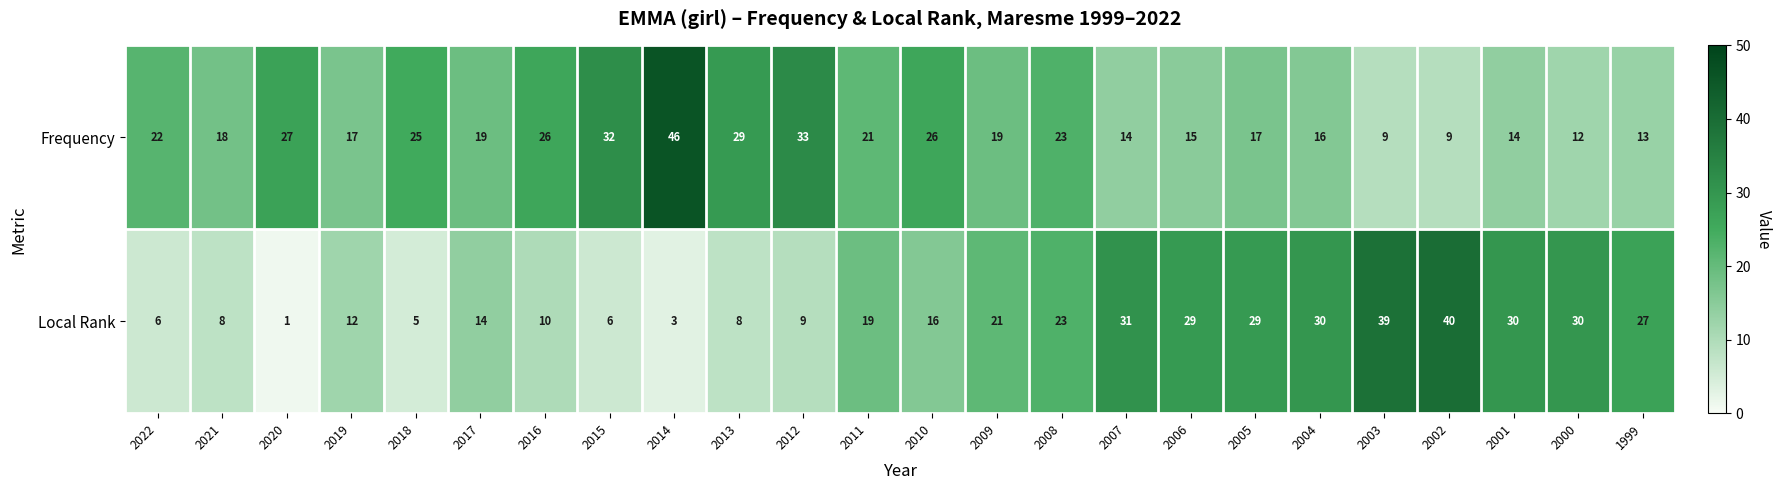

What is the total value across all series at 2008?

46